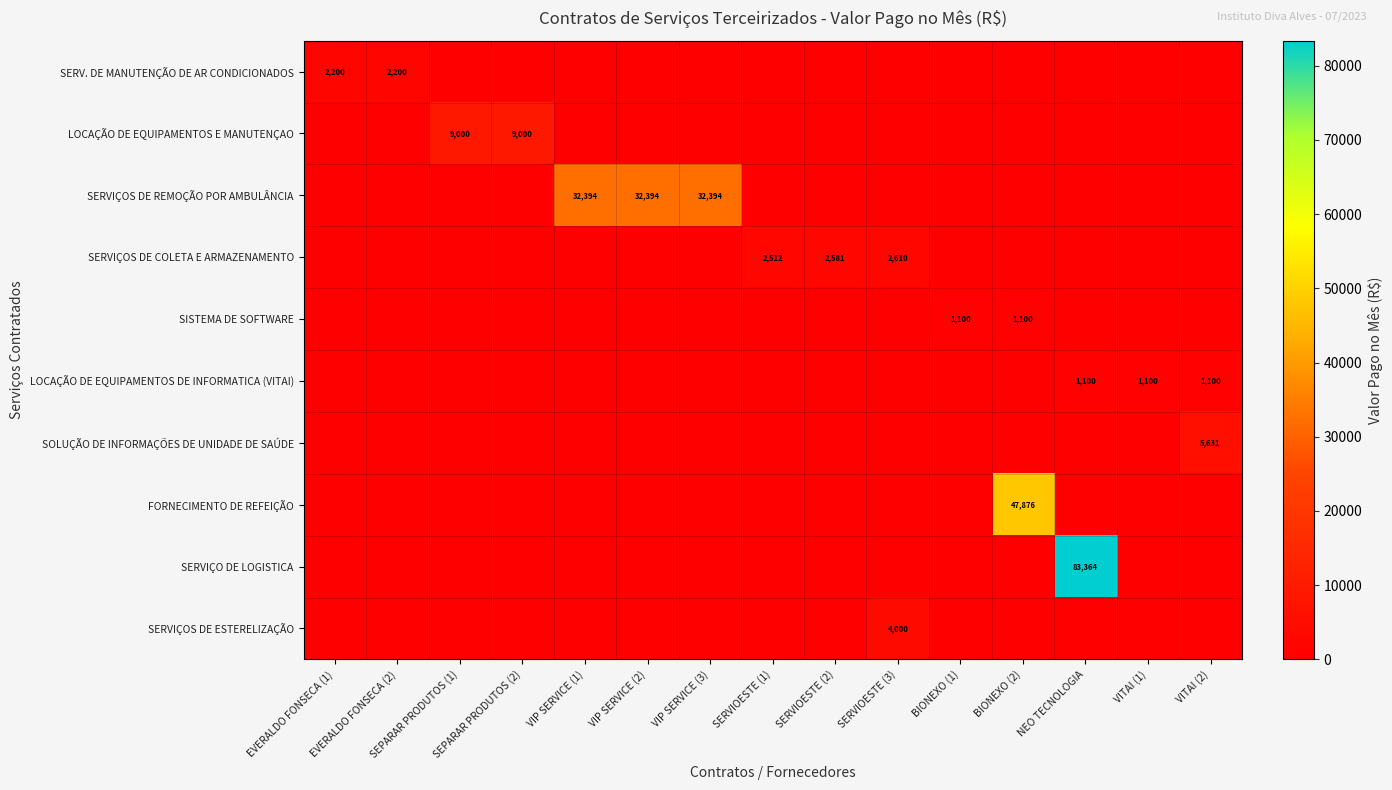

Between NEO TECNOLOGIA and VIP SERVICE (3), which is larger?

NEO TECNOLOGIA